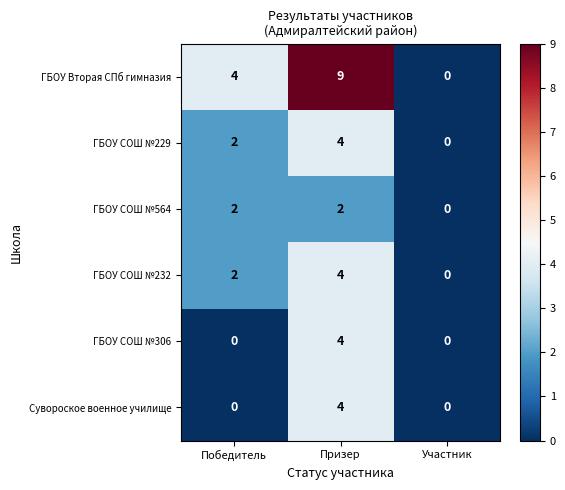

How many categories are shown in the chart?

3